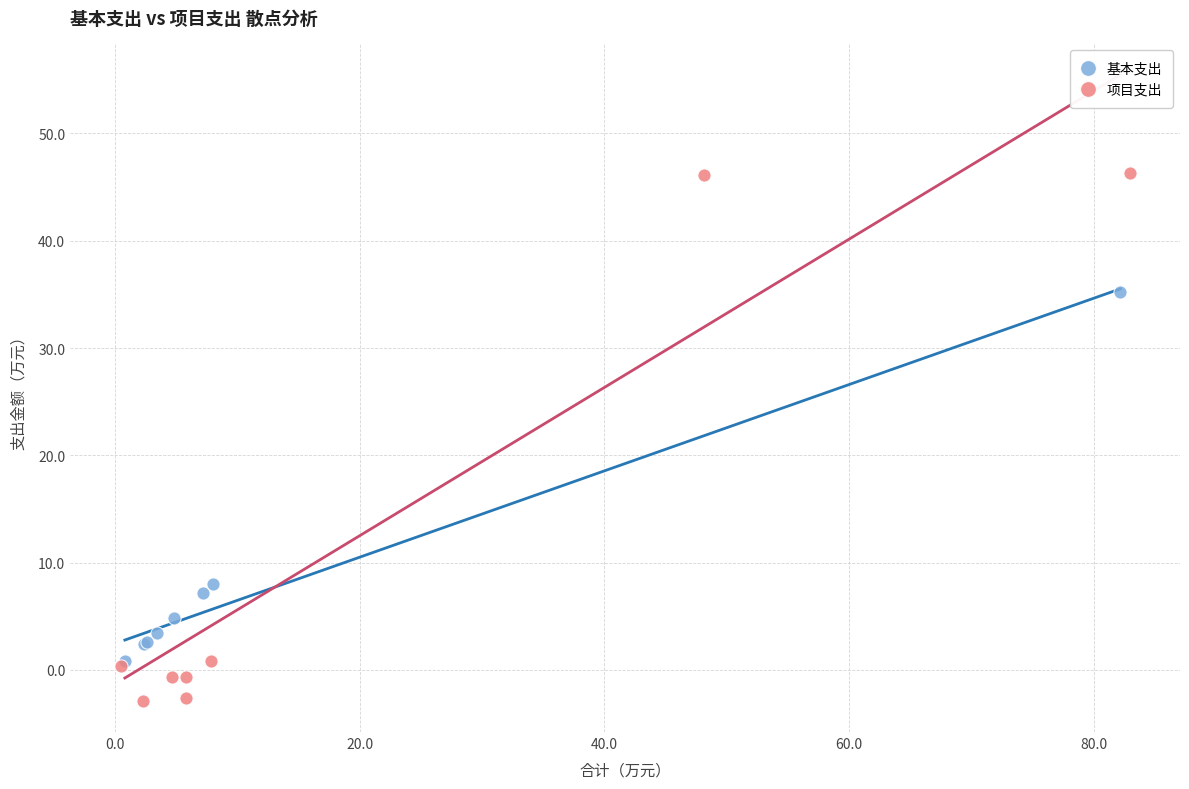

Which series contains the highest Y value?

项目支出